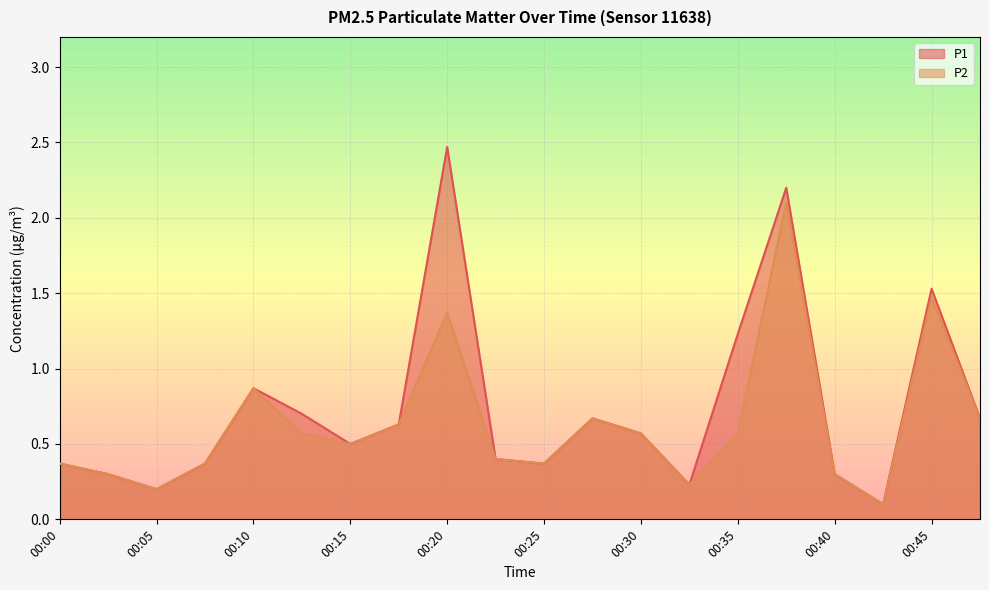

Reading left to right, what are all the values shown in this chart?

P1: 0.4	0.3	0.2	0.4	0.9	0.7	0.5	0.6	2.5	0.4	0.4	0.7	0.6	0.2	1.2	2.2	0.3	0.1	1.5	0.7
P2: 0.4	0.3	0.2	0.4	0.9	0.6	0.5	0.6	1.4	0.4	0.4	0.7	0.6	0.2	0.6	2.1	0.3	0.1	1.5	0.7